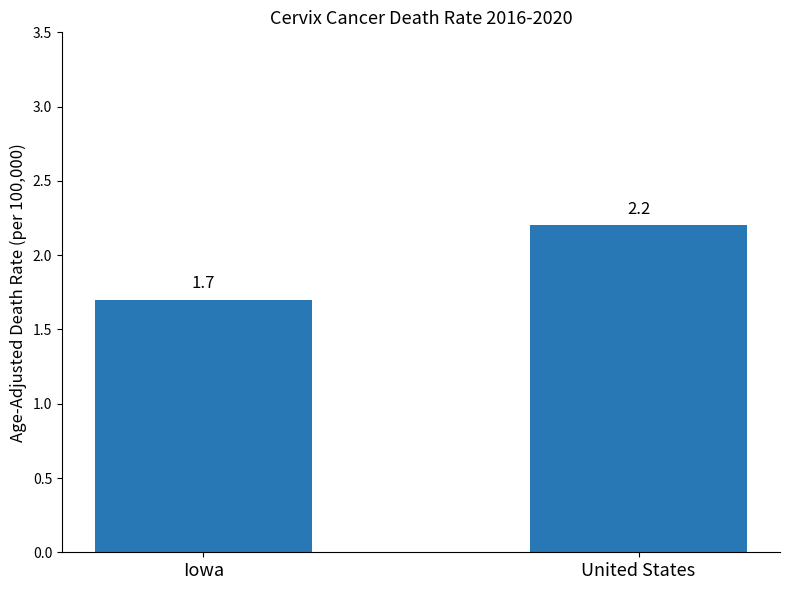

True or false: the data shows 2.2 at United States.

True